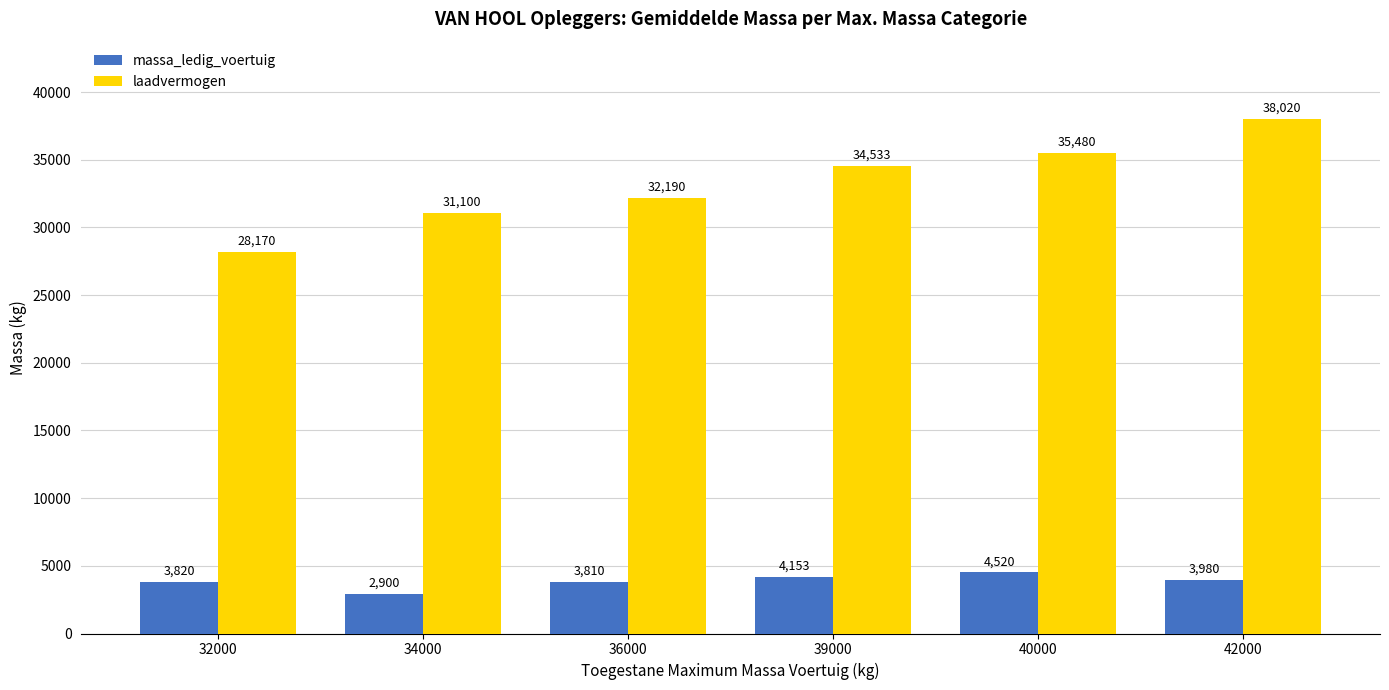

At which category does the chart reach its peak across all series?

42000